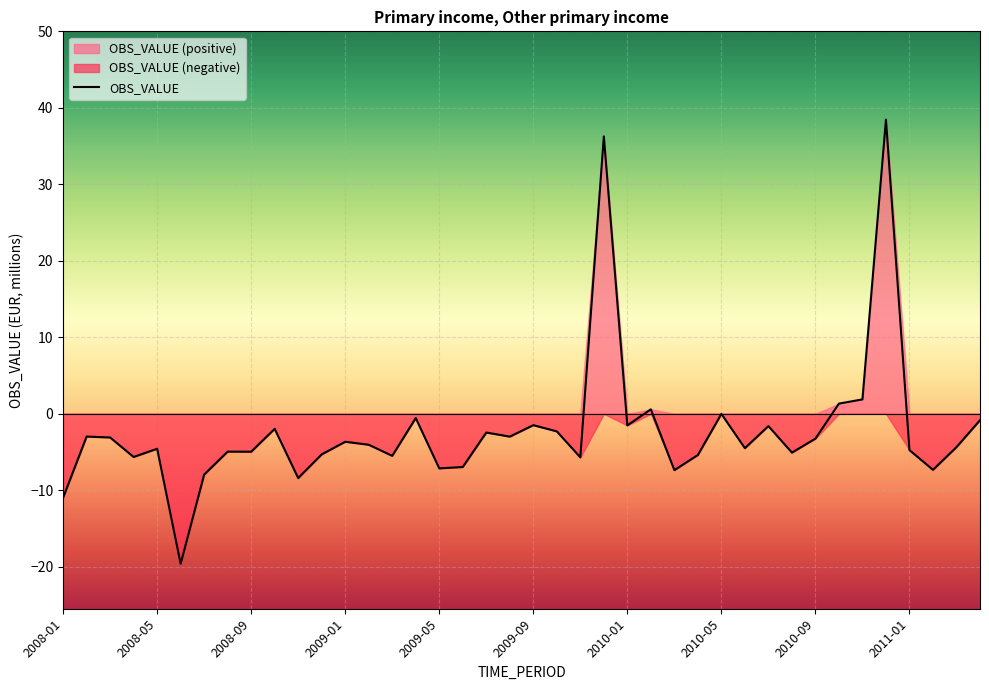

At which category does the chart reach its minimum across all series?

2008-06